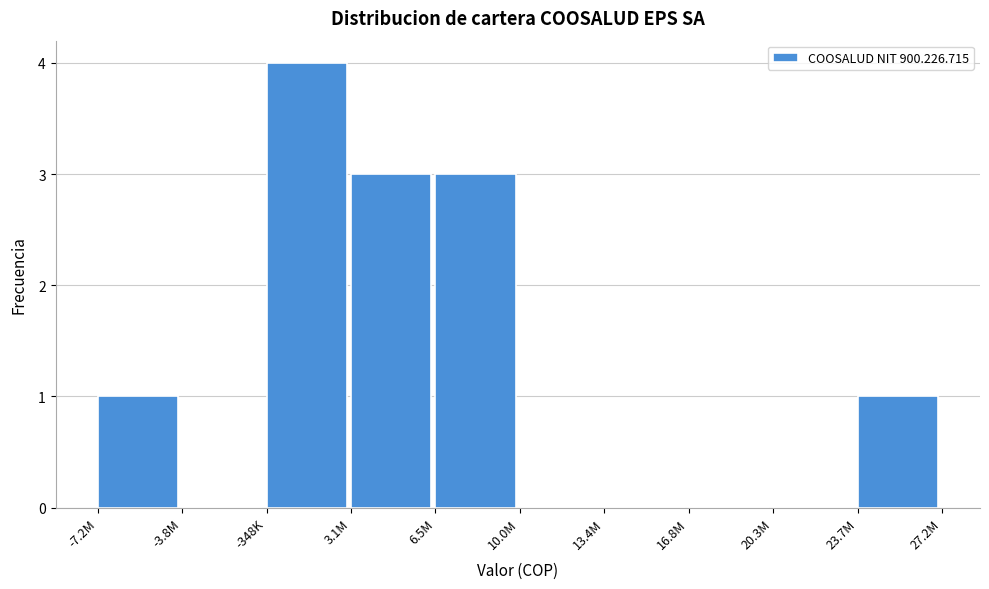

Reading left to right, list all the values displayed in this chart.

-7.2M=1	-3.8M=0	-348K=4	3.1M=3	6.5M=3	10.0M=0	13.4M=0	16.8M=0	20.3M=0	23.7M=1